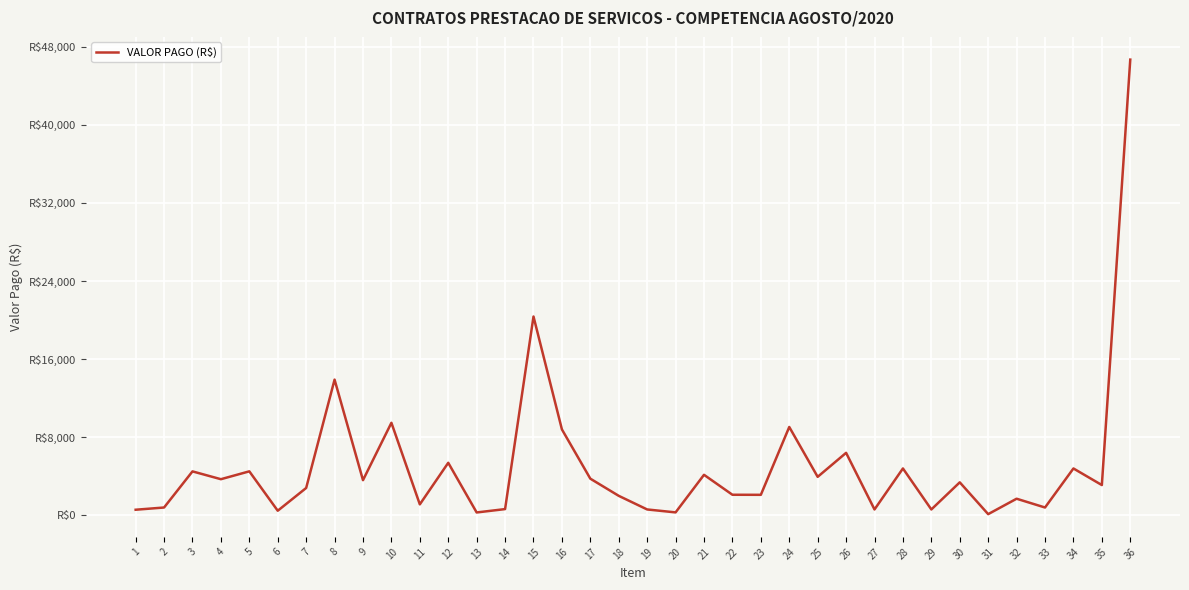

What is the maximum value shown in the chart?

46684.4